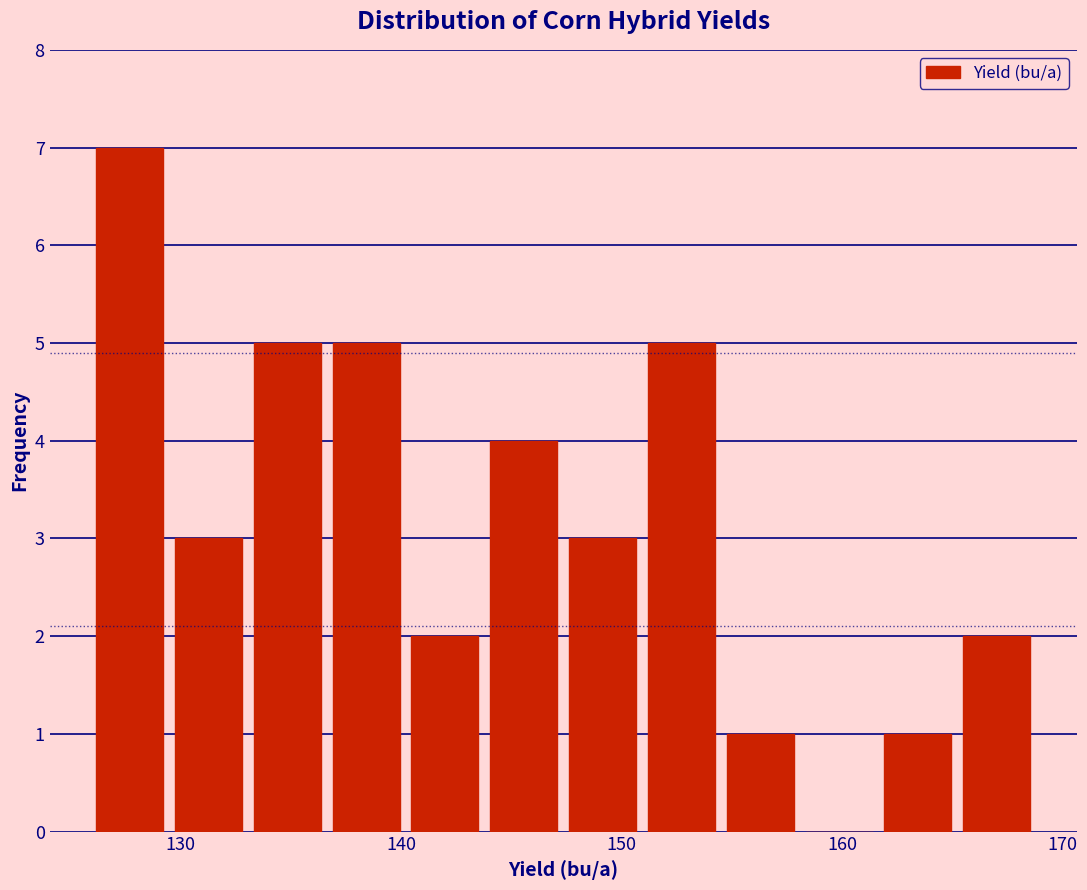

Read against the x-axis, roughly where is the centre of the tallest bar?

128